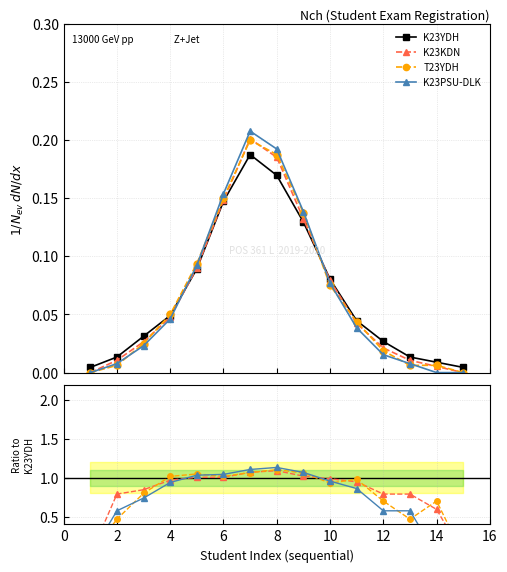

The T23YDH series shows 0.5 at 10. True or false?

False